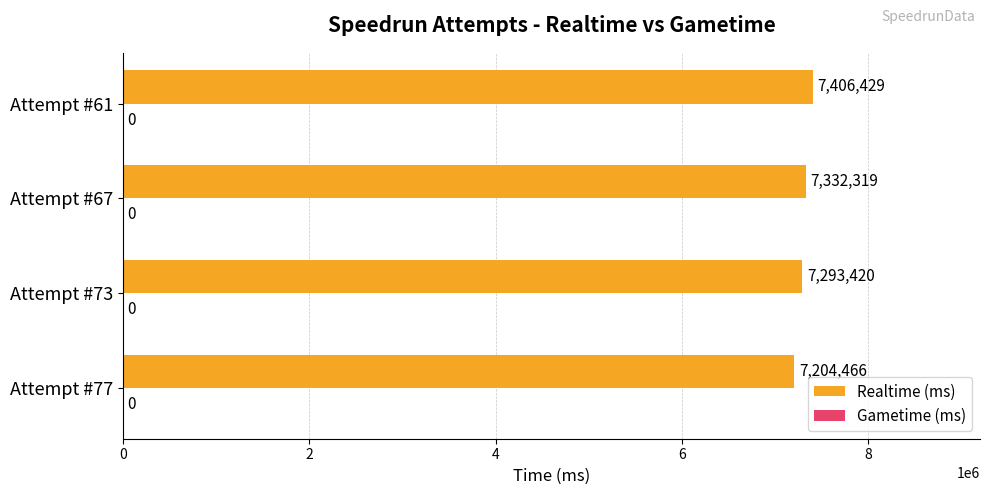

Reading bottom to top, transcribe all the data shown in this chart.

7204466	7293420	7332319	7406429